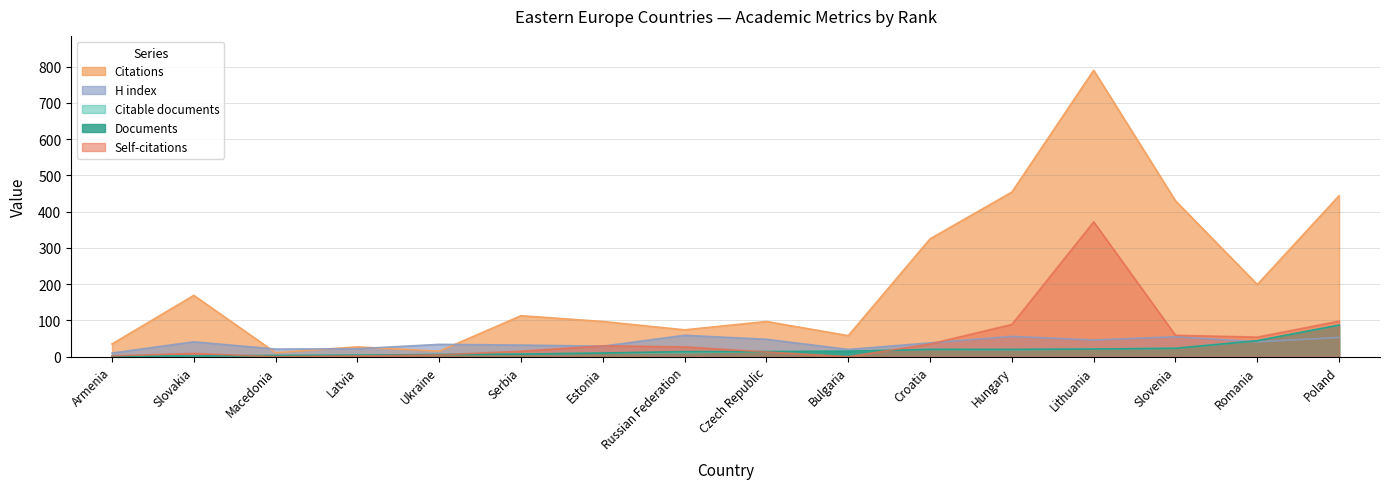

Which series has the largest range (max minus min)?

Citations